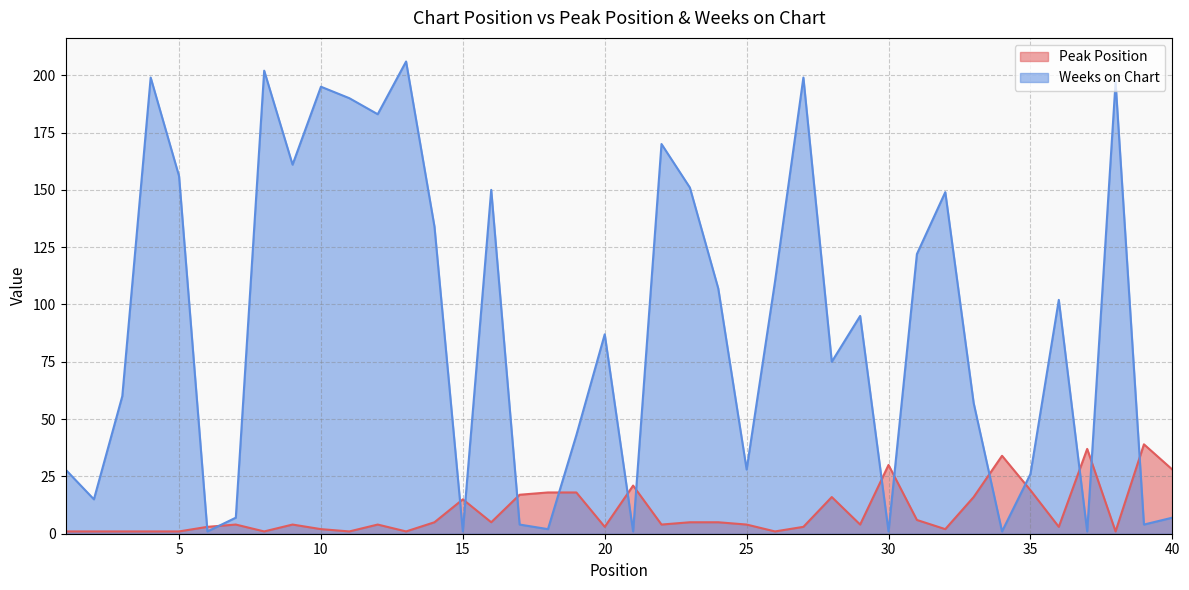

Which has a higher value, 7 or 17?

17